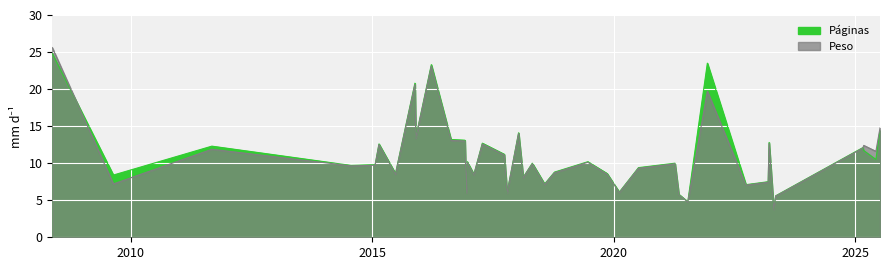

How many interior local peaks does the Páginas series have?

13